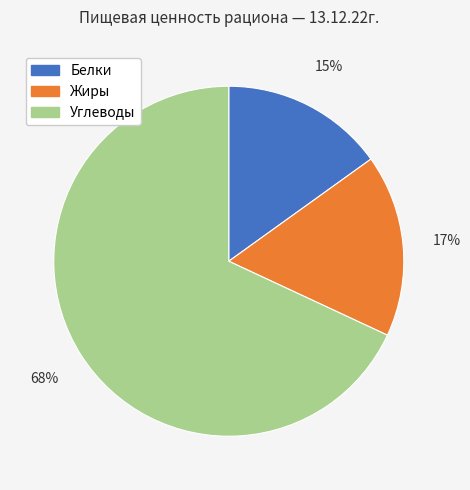

Count the number of slices in the pie.

3